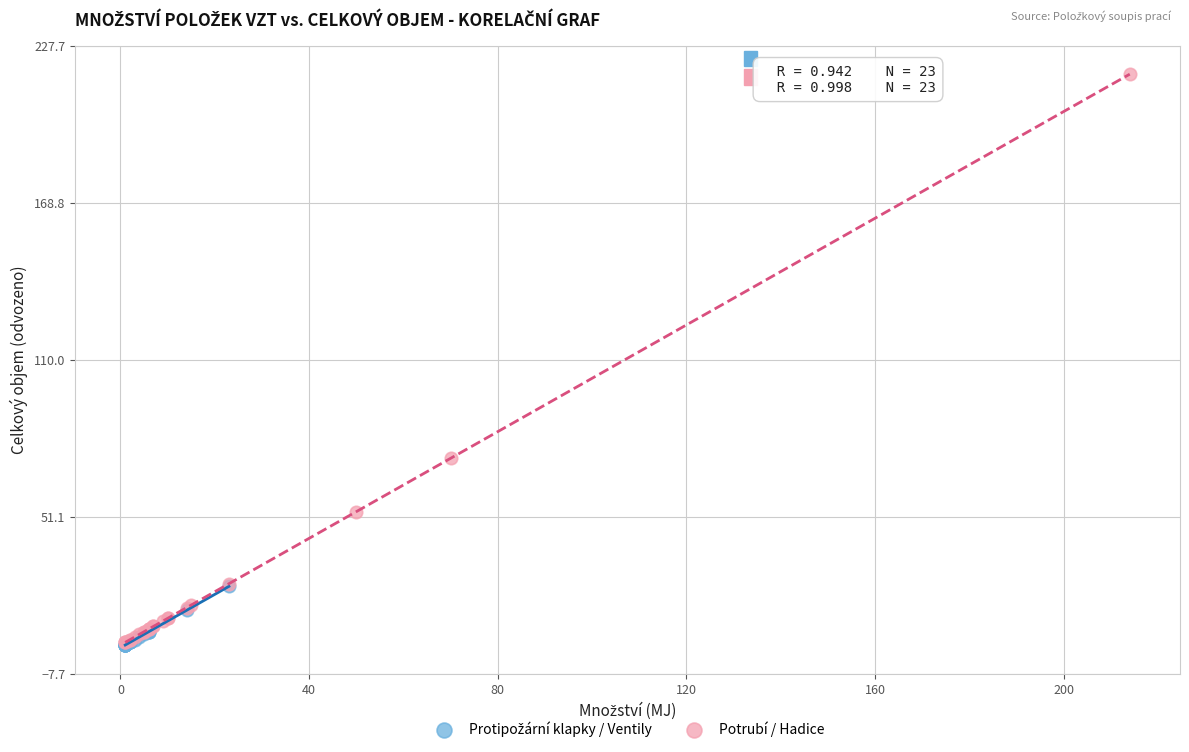

Which series has the largest Y range (max minus min)?

Potrubí / Hadice